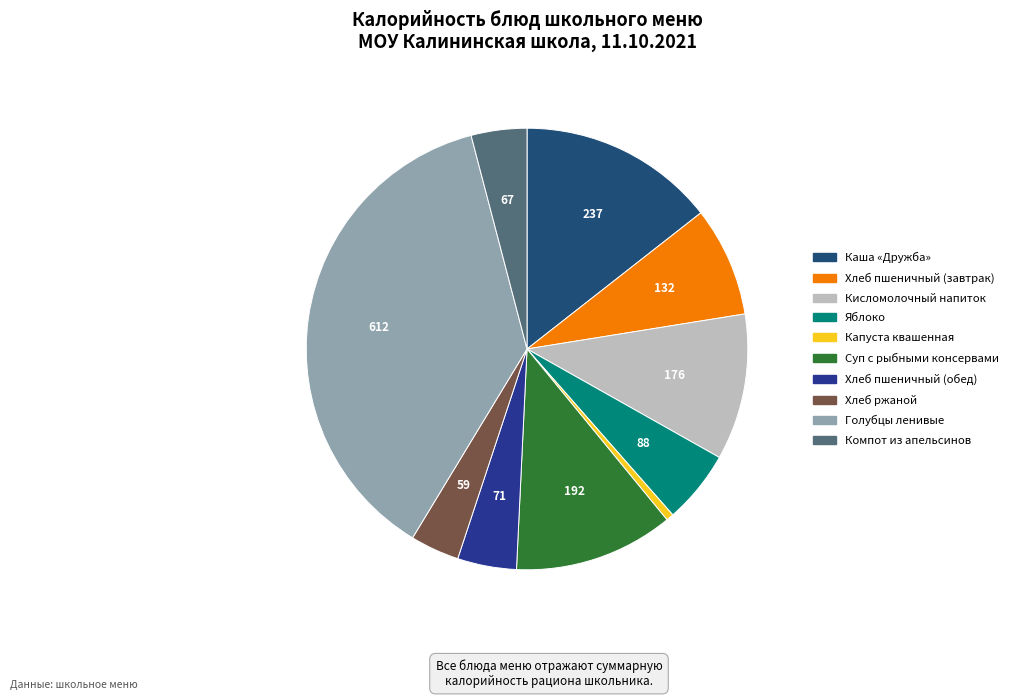

How many slices are in this pie chart?

10